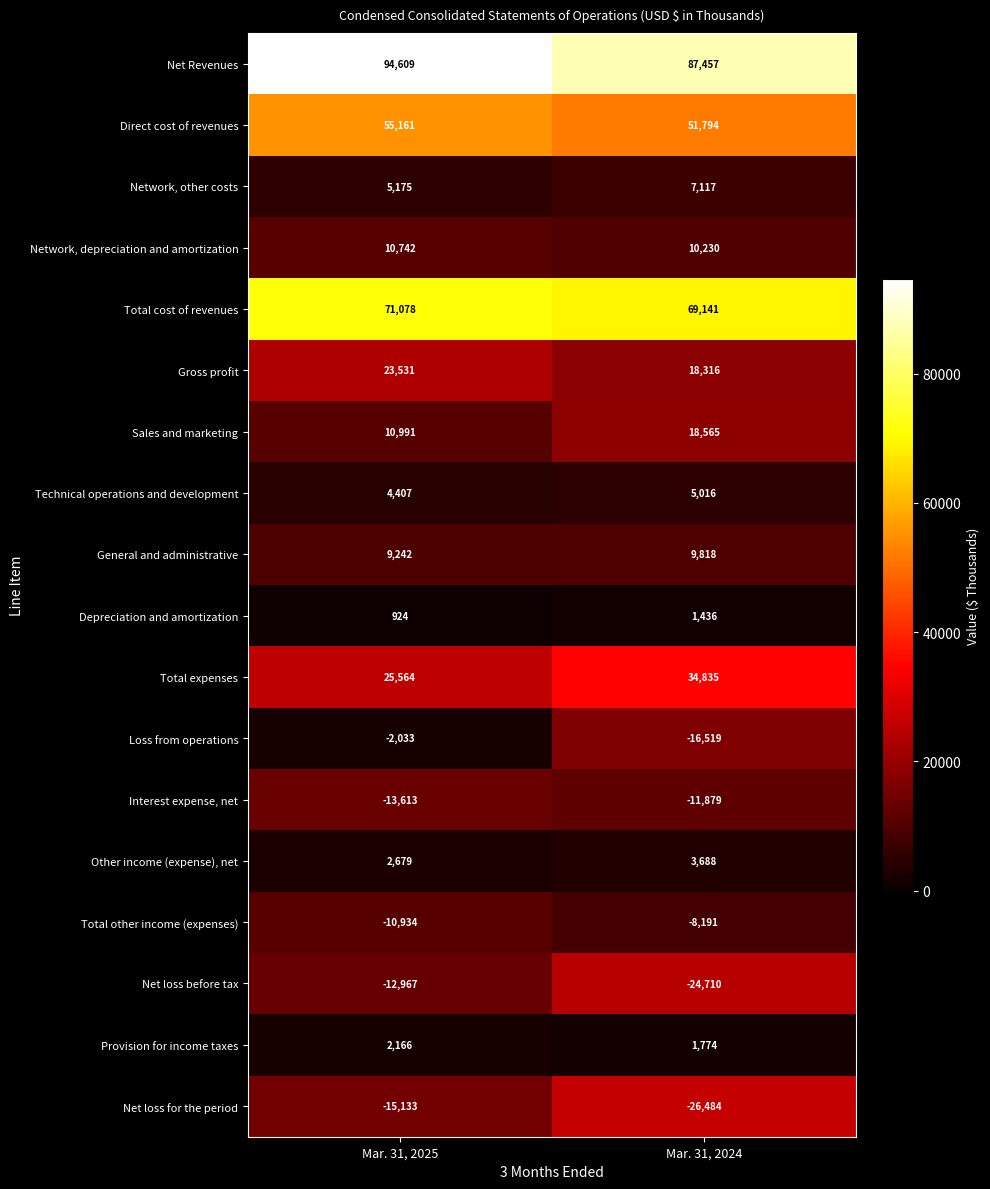

Where is Sales and marketing nearest to the value 14778?

Mar. 31, 2025